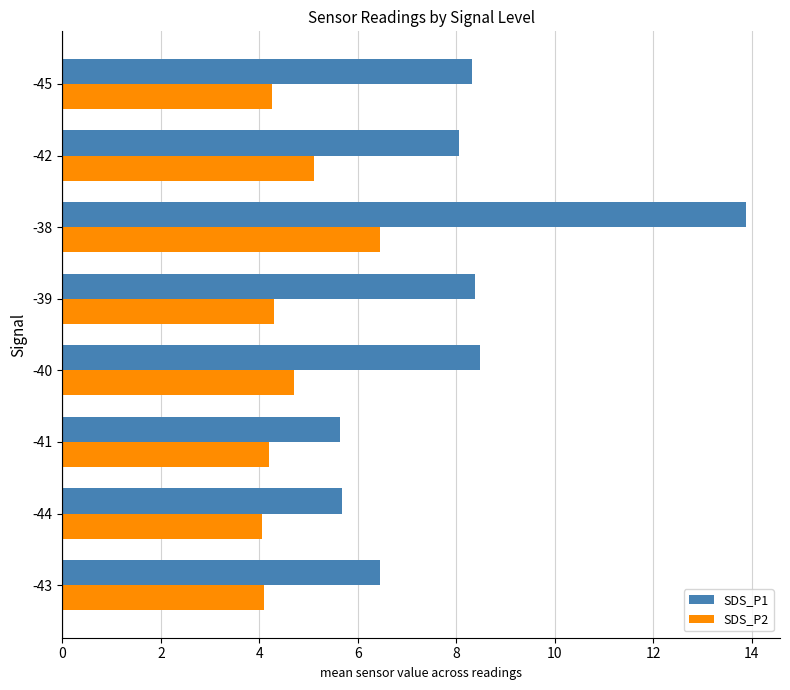

Is the value of SDS_P2 at -43 greater than the value of SDS_P1 at -41?

No